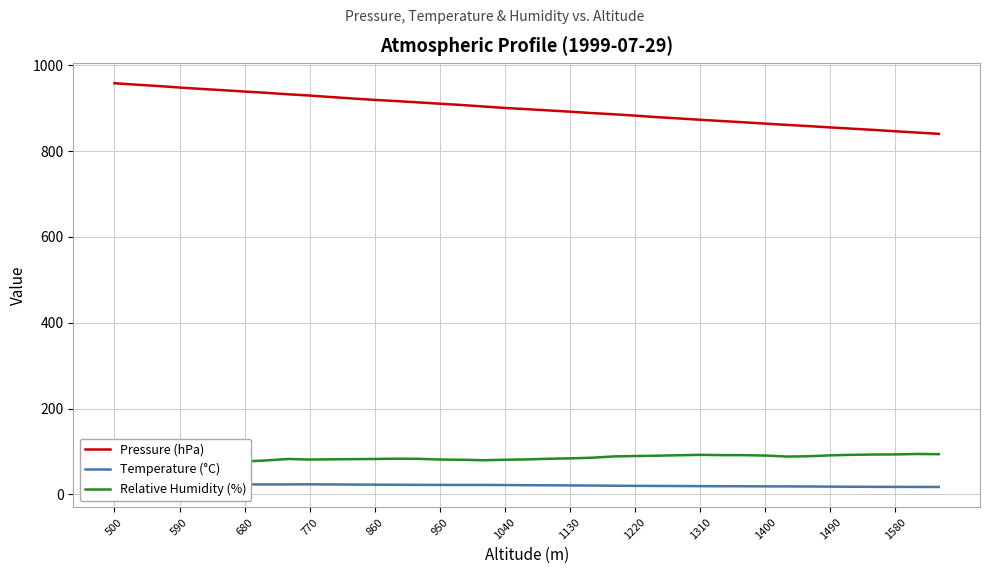

Is it true that Pressure (hPa) equals 929.5 at 770?

True